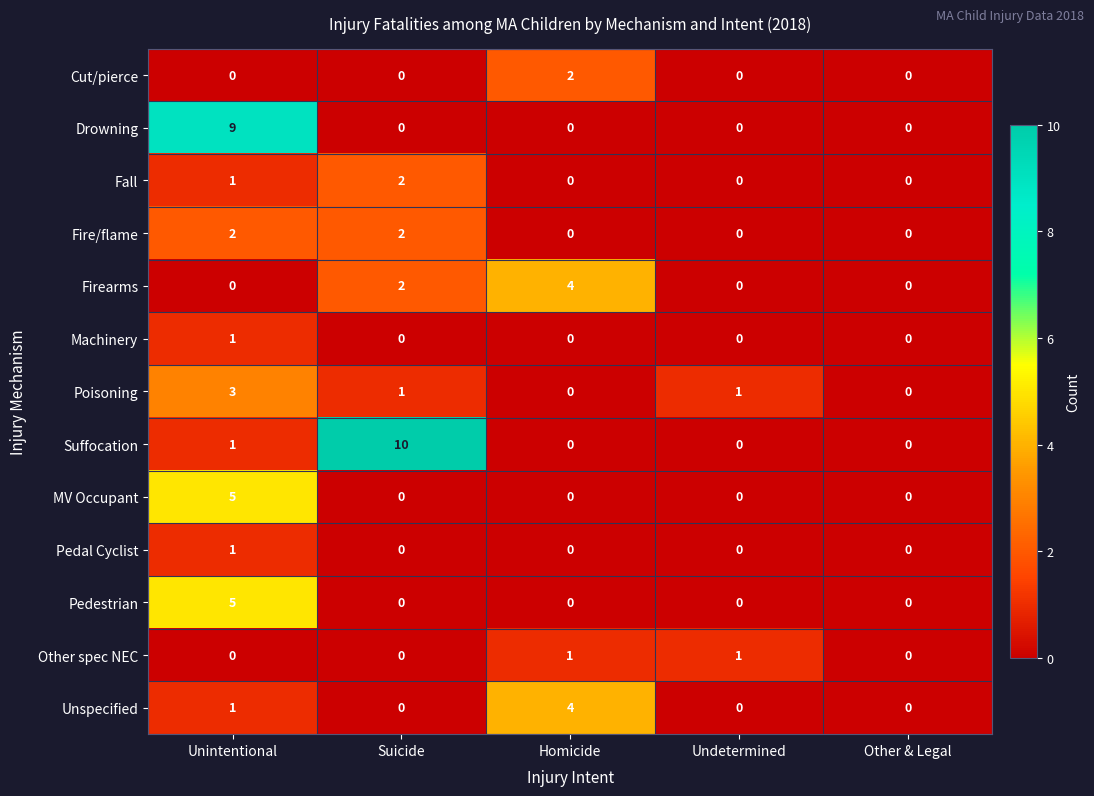

What is the total value across all series at Homicide?

11